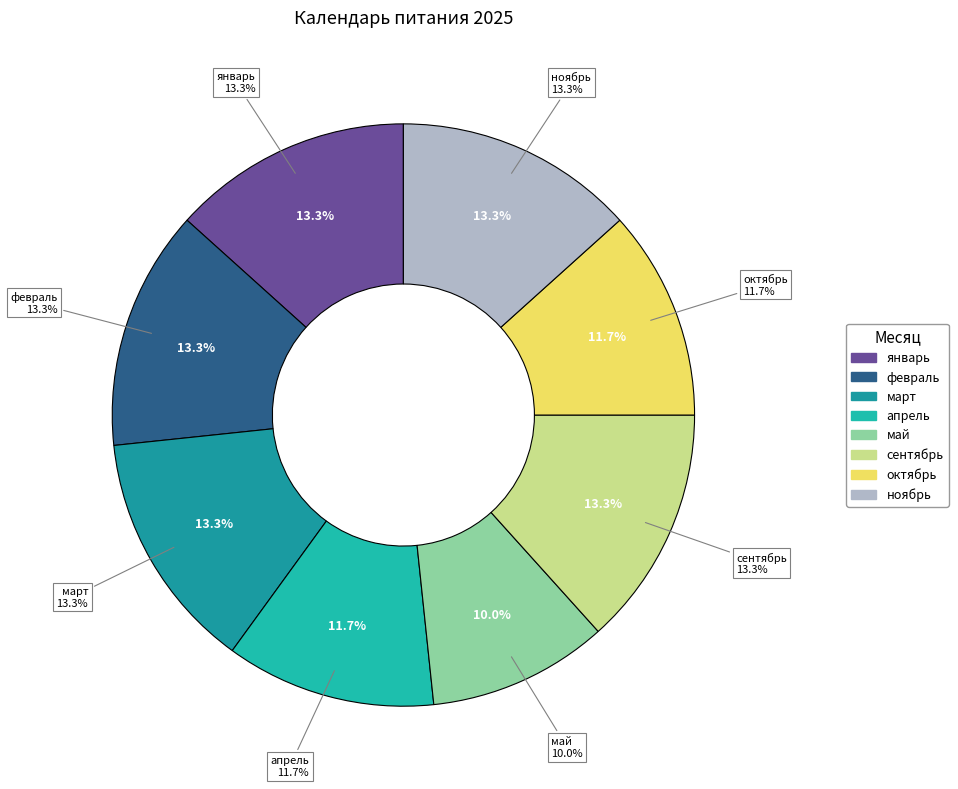

What percentage is the ноябрь slice, to the nearest percent?

13%